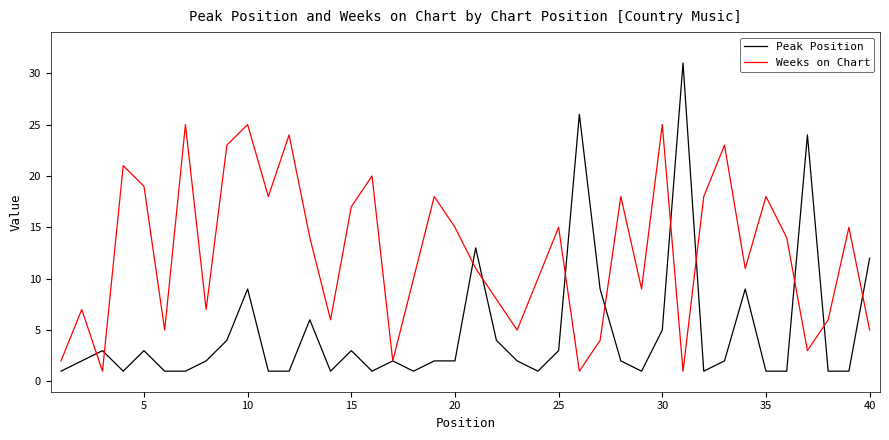

Which series has the widest spread of values?

Peak Position